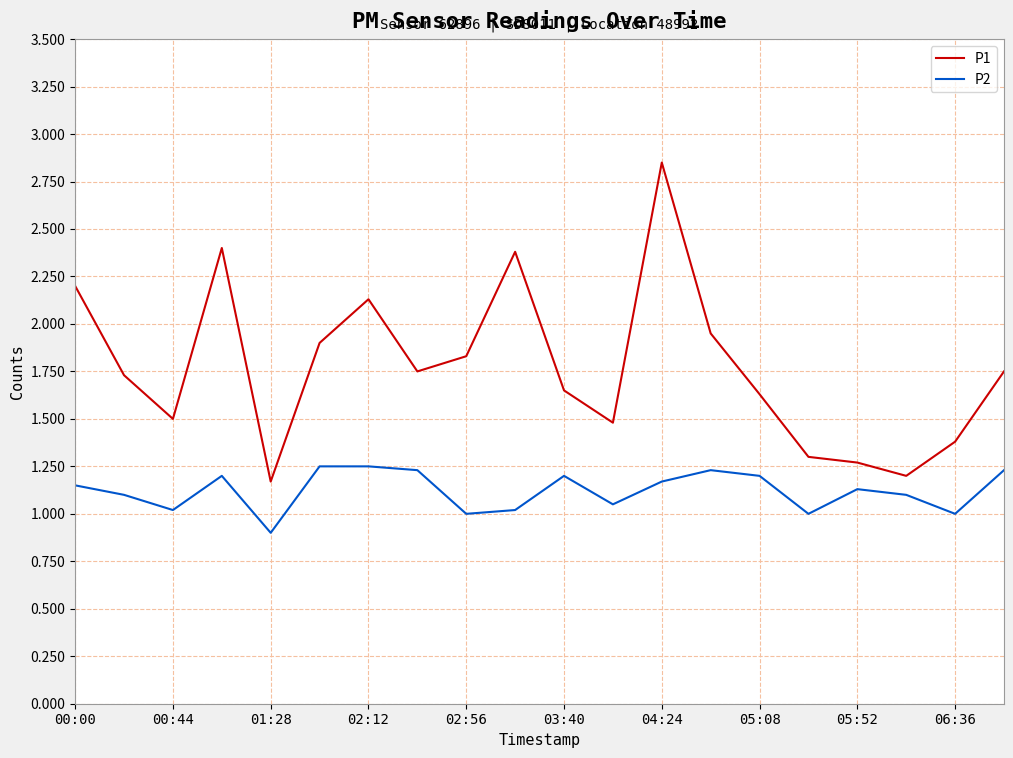

Does the chart display data point markers on the line(s)?

No